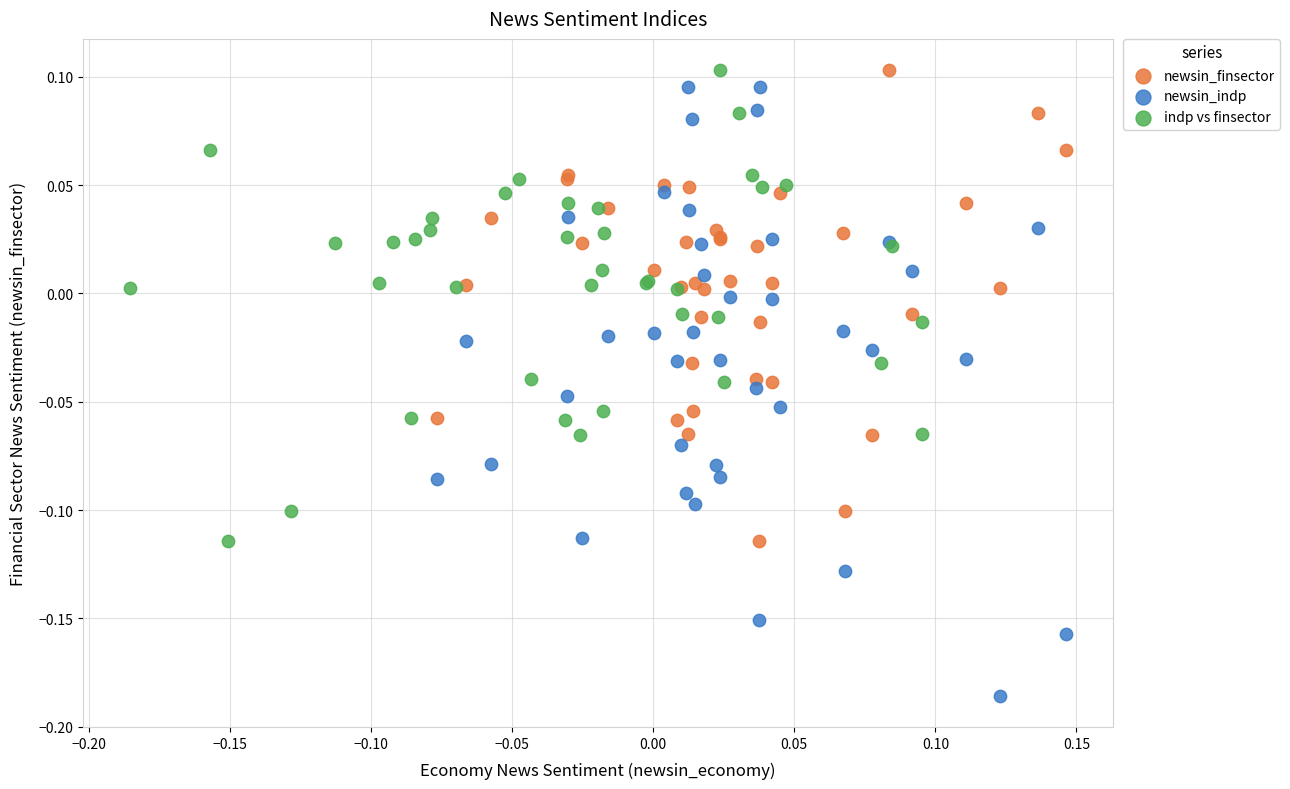

Which series has the widest spread of Y values?

newsin_indp